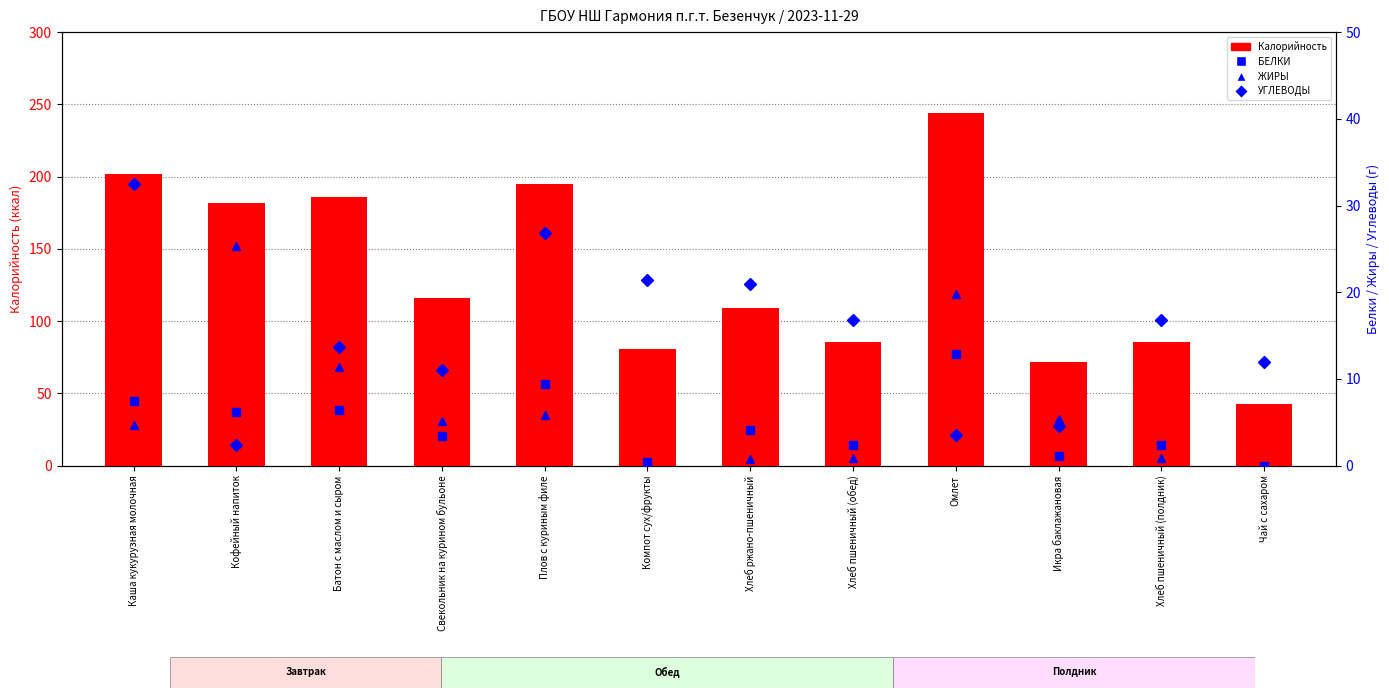

What is the label of the 8th bar from the right?

Плов с куриным филе